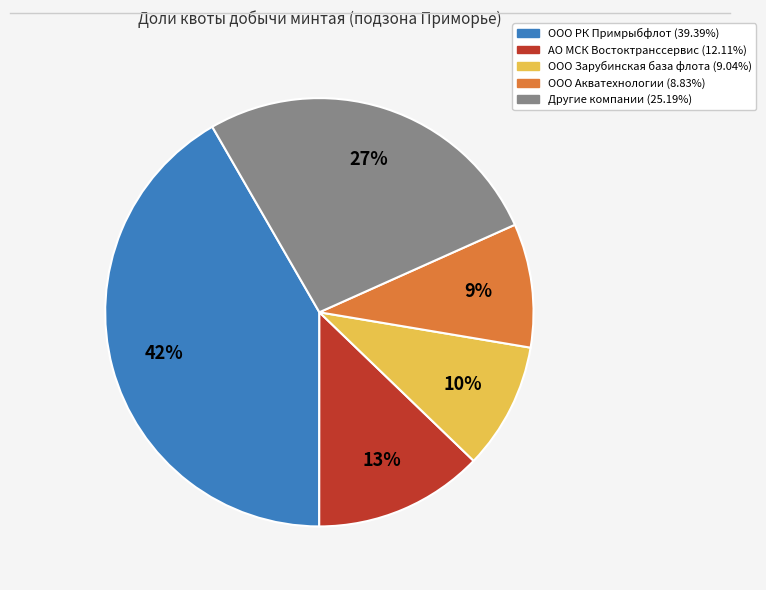

Is there a majority slice in this chart?

No